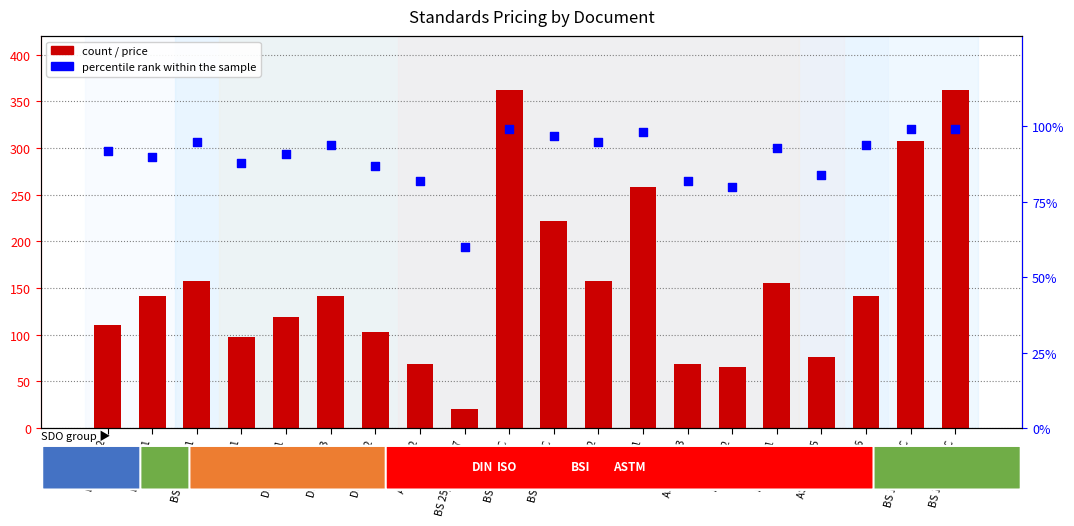

At which category is the sum across all series the highest?

BS 8611-1 TC